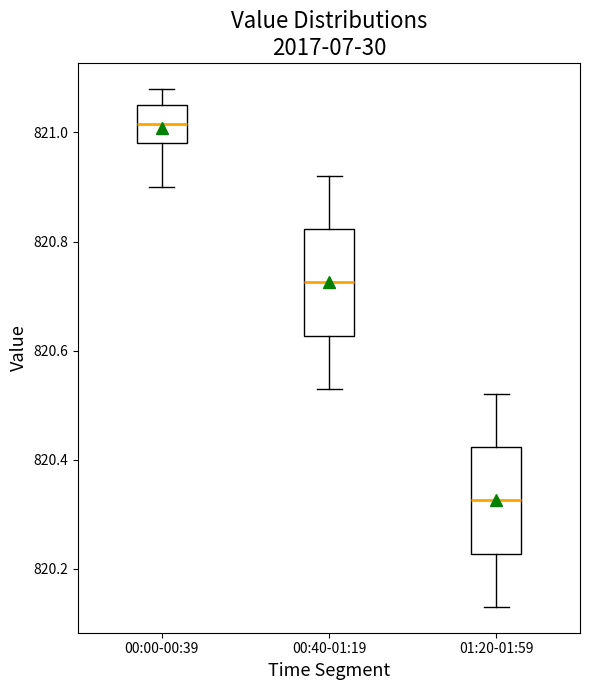

Reading left to right, read every box against the y-axis: the position of its median line, the range the box covers, and the ends of its whiskers. The values are not printed on the chart, so give them approximately, as read against the axis.

00:00-00:39: median 821.02, box 820.98 to 821.06, whiskers 820.90 to 821.08
00:40-01:19: median 820.72, box 820.62 to 820.82, whiskers 820.54 to 820.92
01:20-01:59: median 820.32, box 820.22 to 820.42, whiskers 820.14 to 820.52